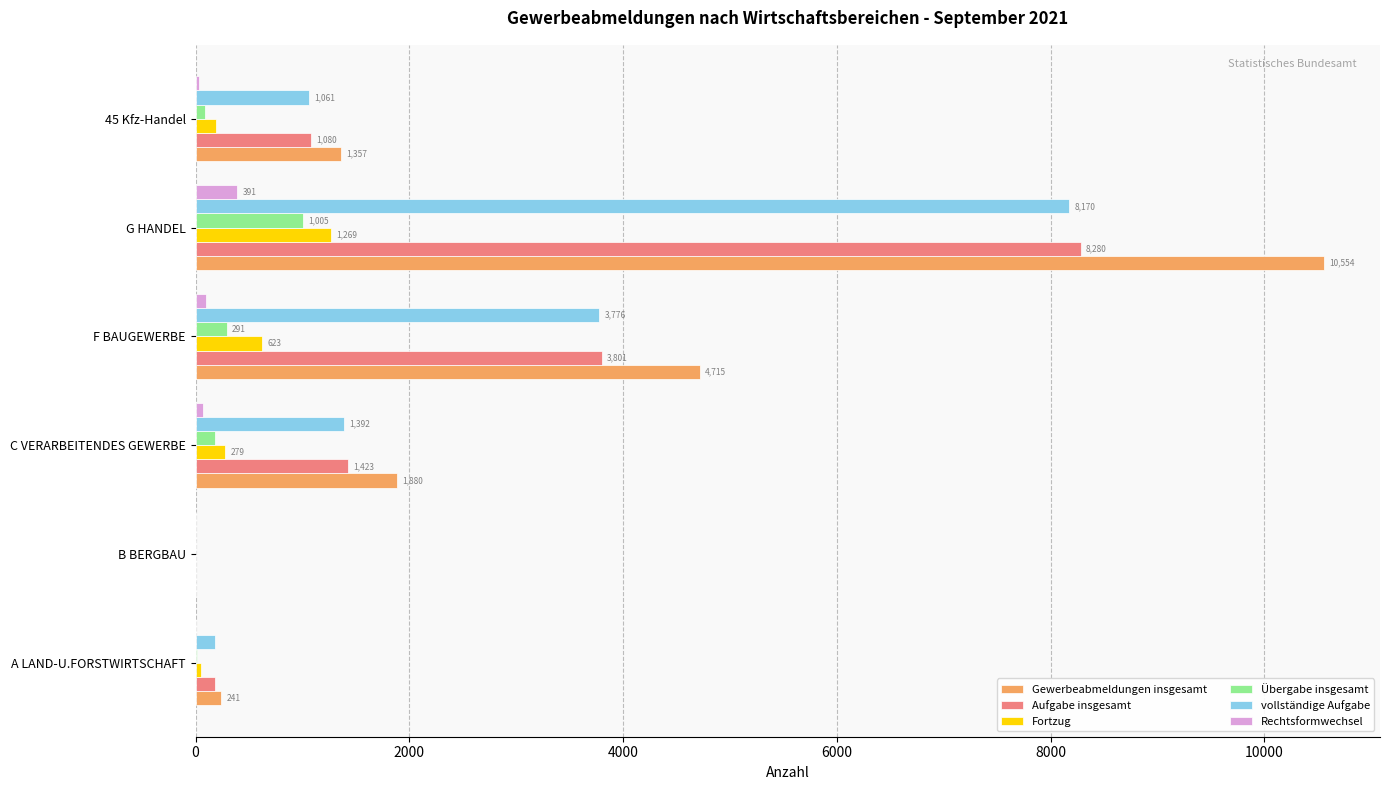

At which label is Fortzug closest to 635?

F BAUGEWERBE